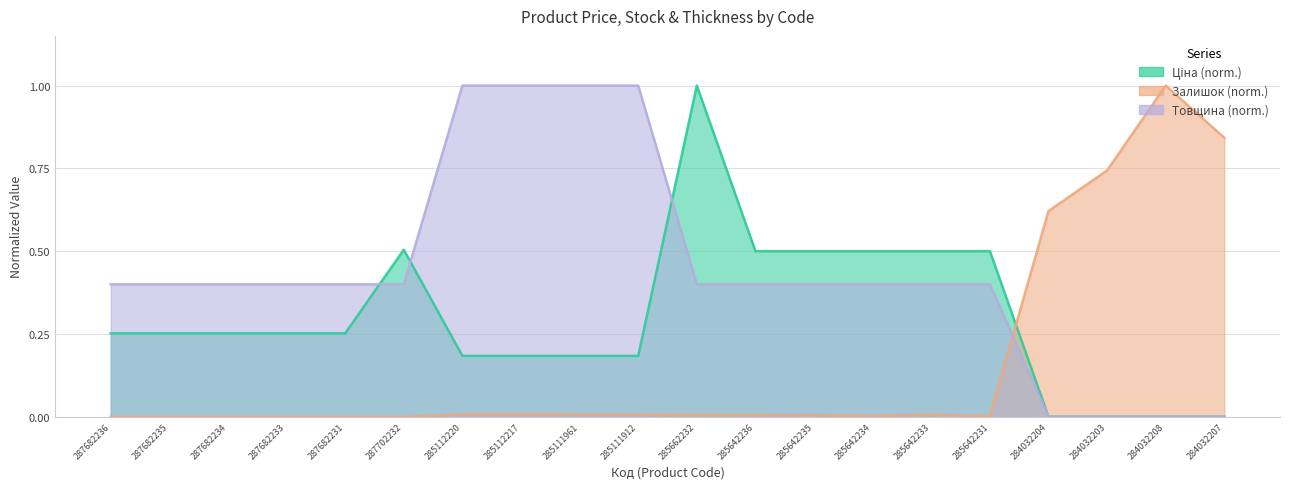

Is the value of Залишок at 284032208 greater than the value of Ціна at 284032203?

Yes